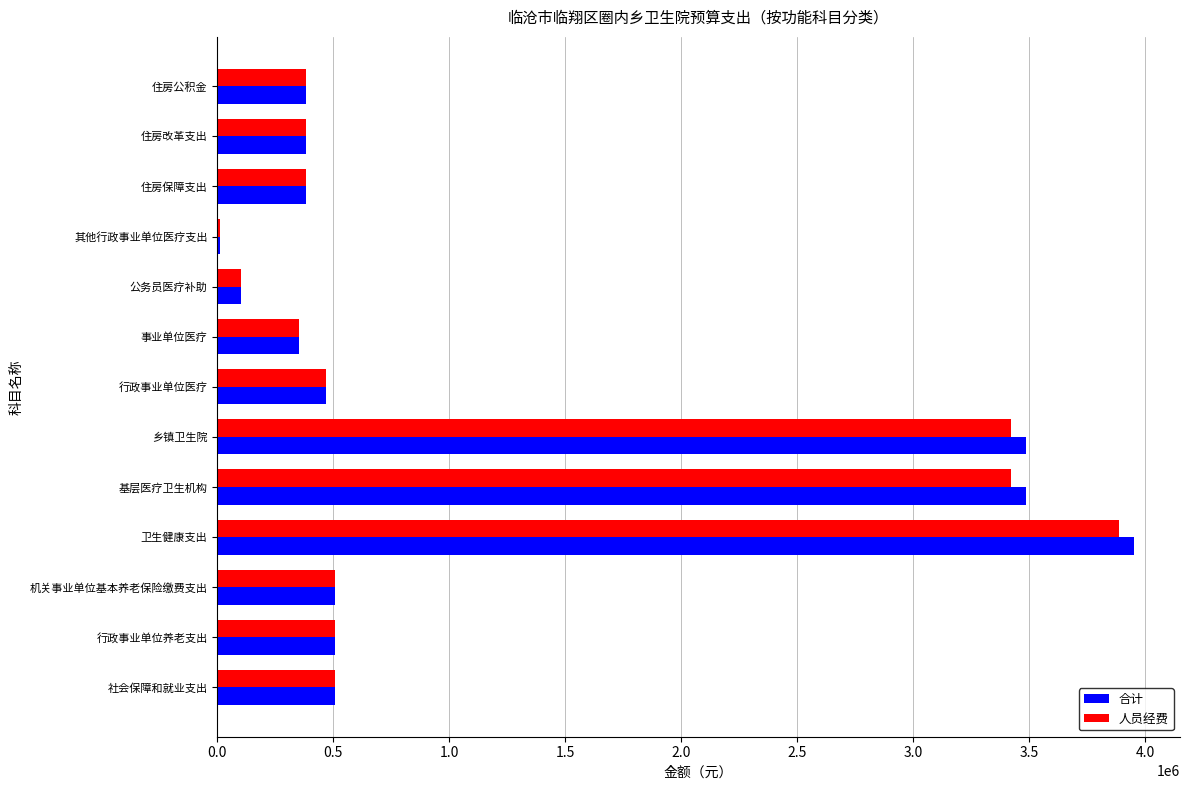

What is the highest value of the 人员经费 series?

3888642.2